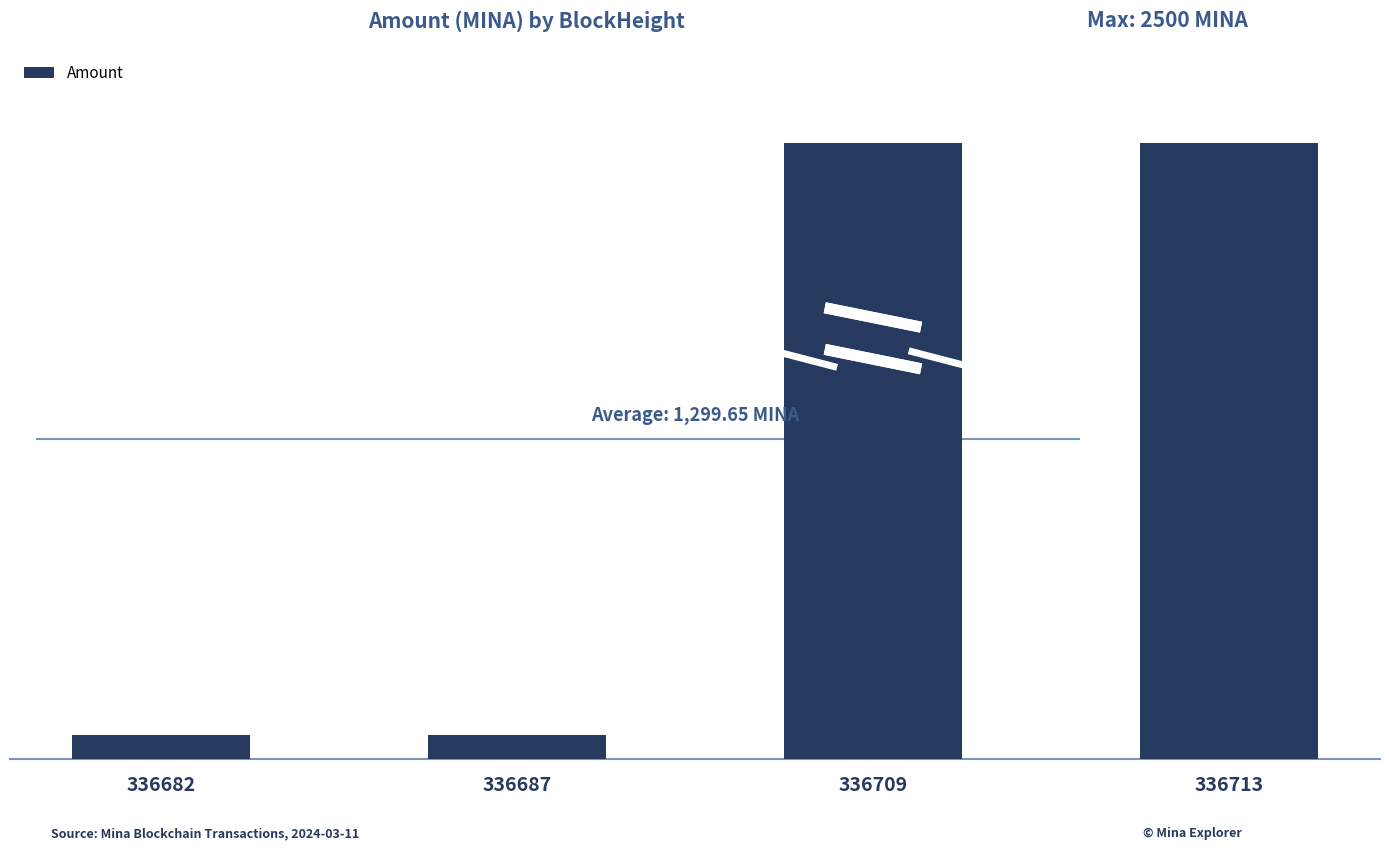

Are the bars grouped side by side (vs. stacked)?

No